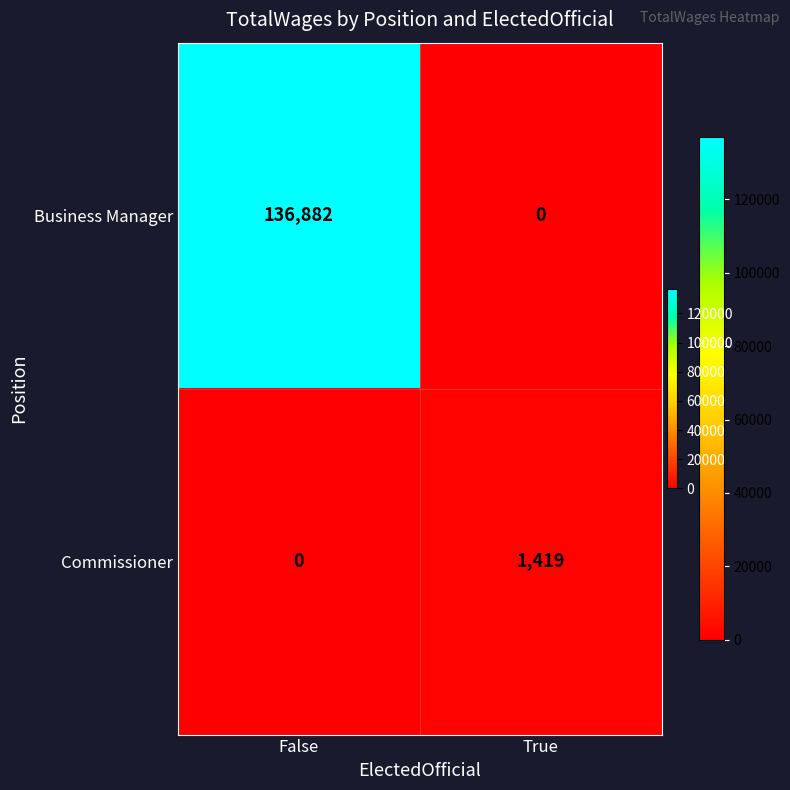

How many data points does each series have?

2